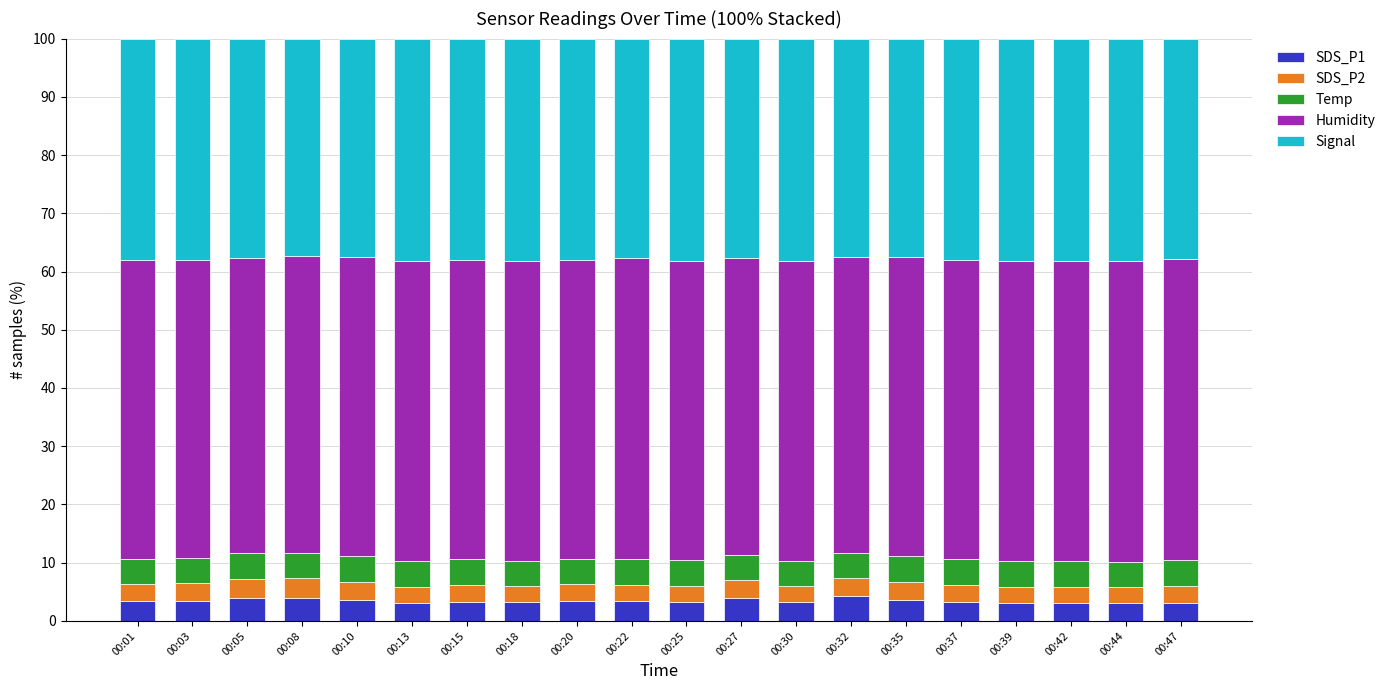

What is the maximum value for SDS_P1?

4.2